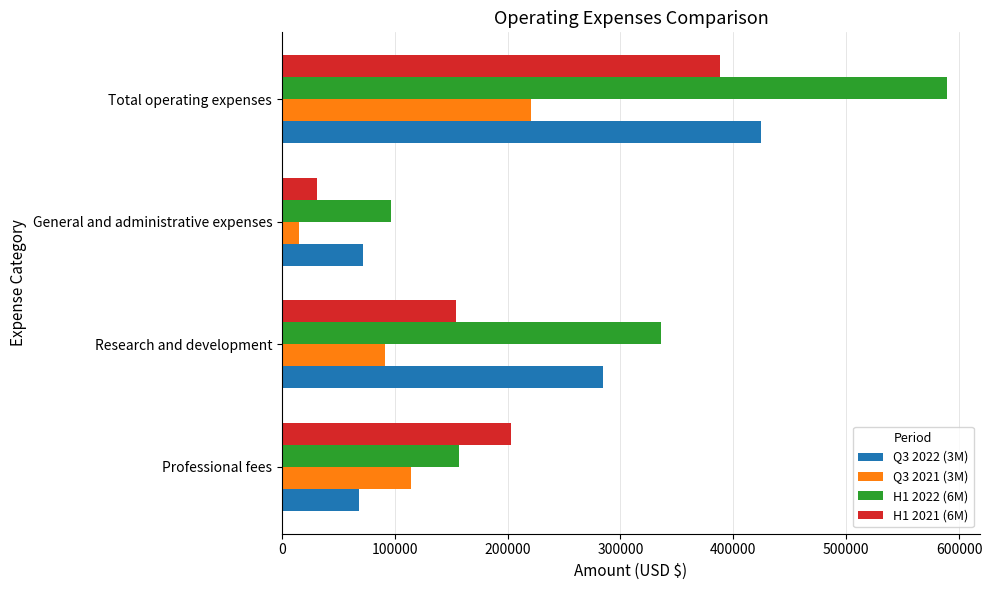

List the labels in order of Q3 2021 (3M) value, smallest first.

General and administrative expenses, Research and development, Professional fees, Total operating expenses